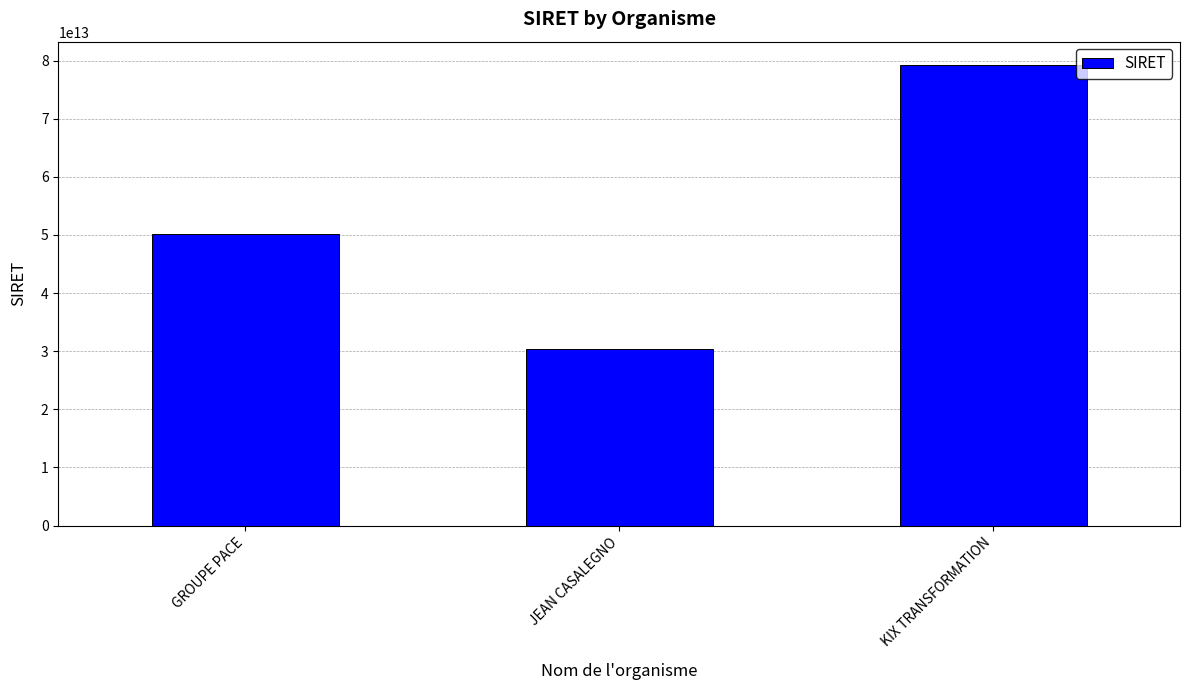

Rank the categories by value from lowest to highest.

JEAN CASALEGNO, GROUPE PACE, KIX TRANSFORMATION